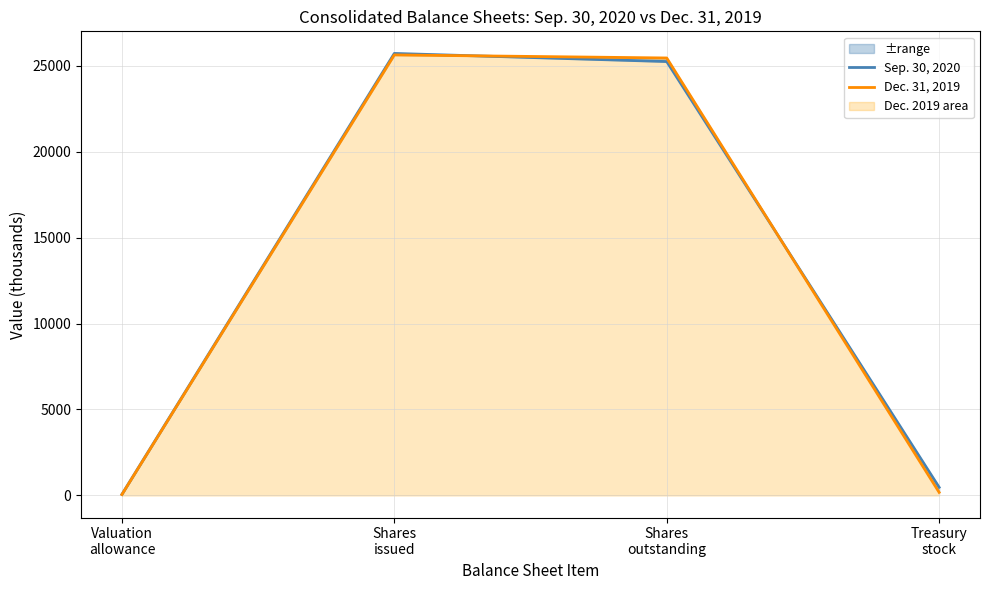

True or false: Sep. 30, 2020 has a value of 827.8 at Treasury
stock.

False